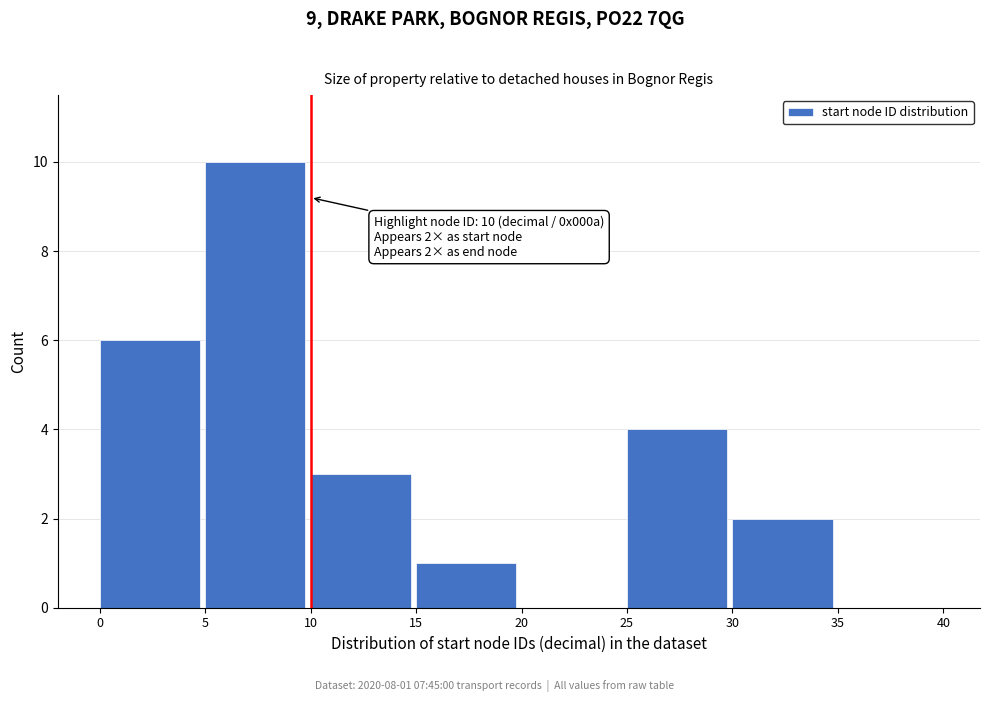

Over which range of the x-axis is the bar tallest?

5 to 10